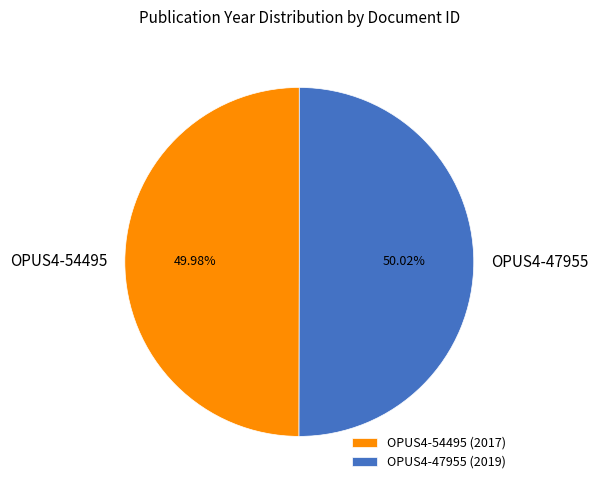

Is there a majority slice in this chart?

Yes